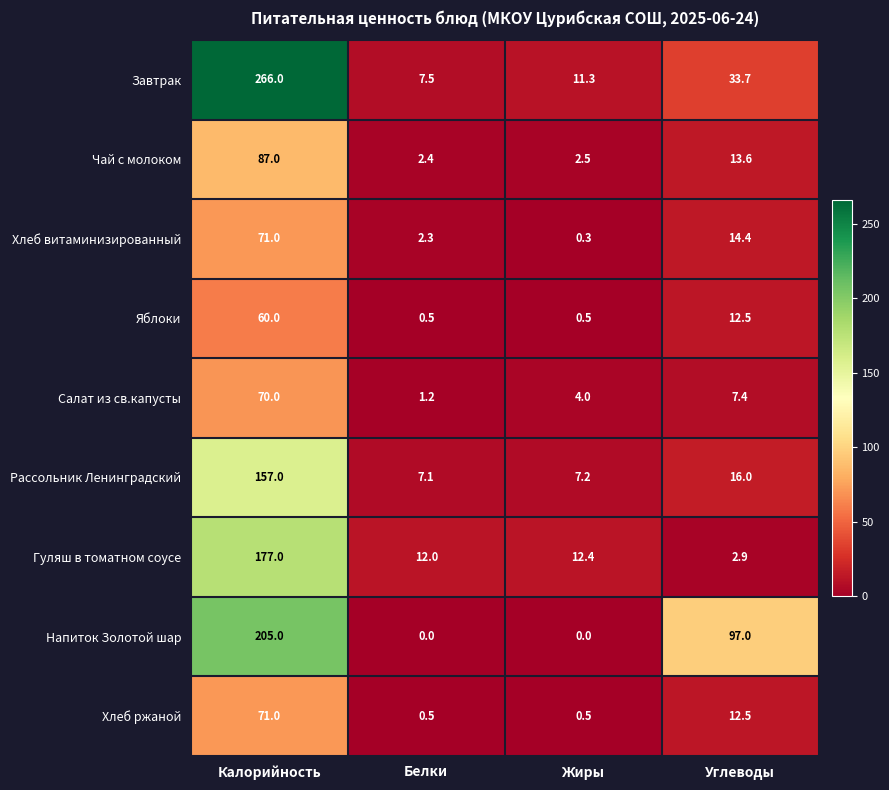

What is the greatest value displayed?

266.0